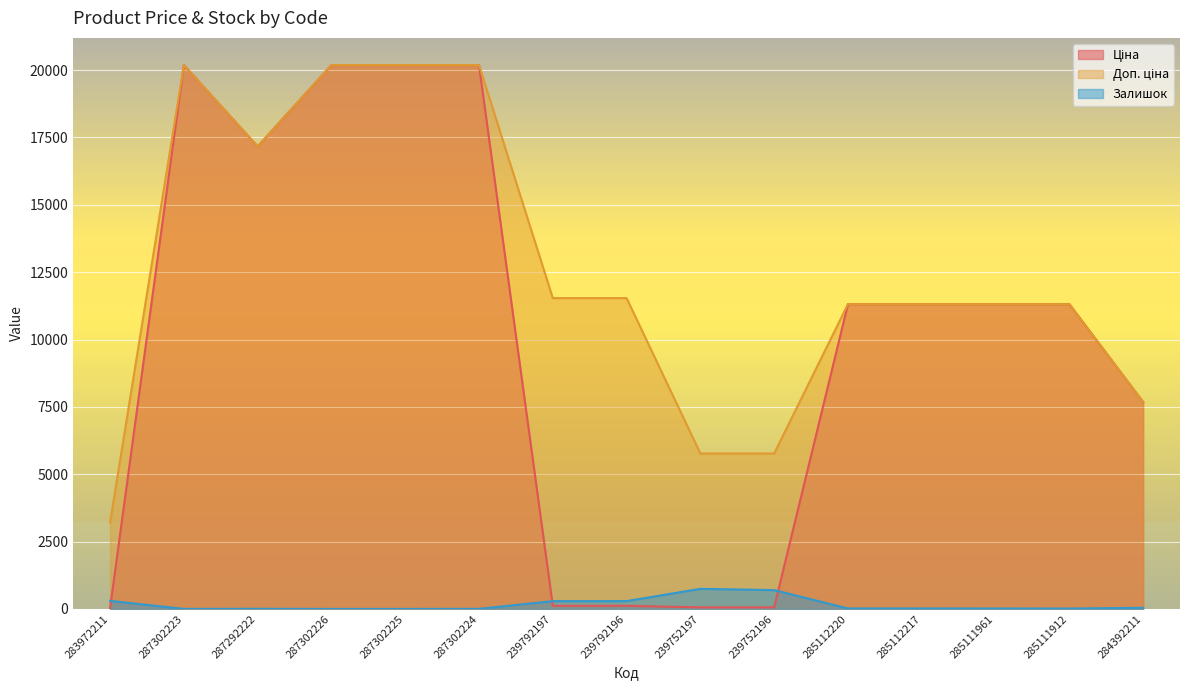

What is the lowest value of the Доп. ціна series?

3205.0